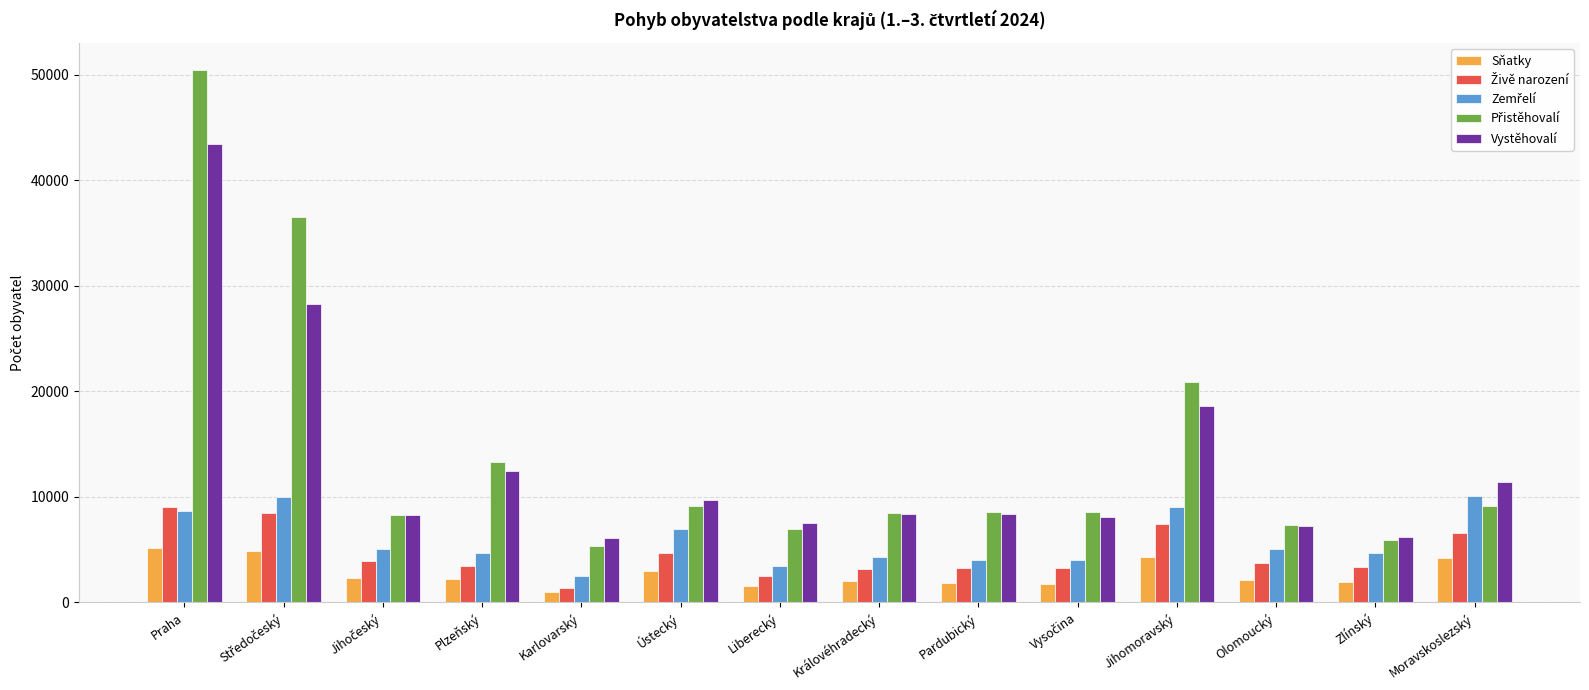

What is the label of the 1st bar from the left?

Praha